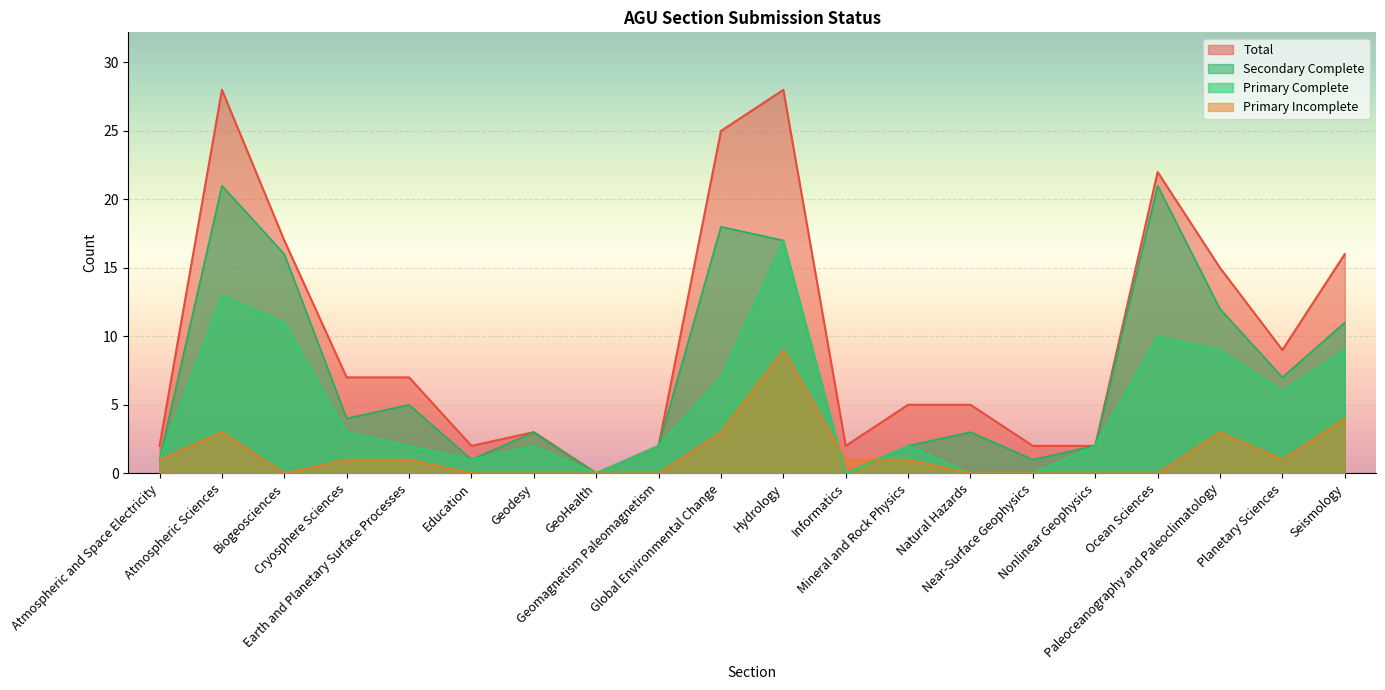

Which series has the largest total across all categories?

Total